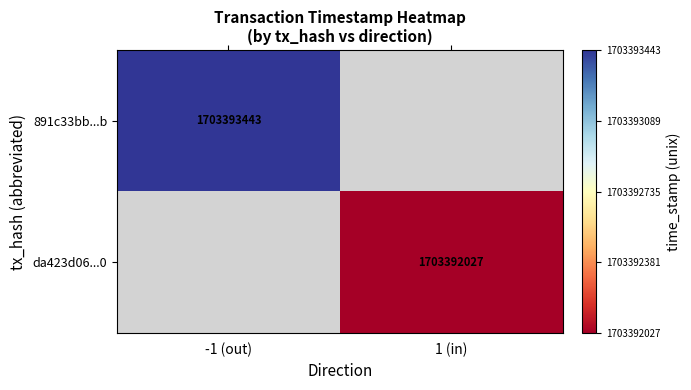

Between direction and time_stamp, which series saw the biggest shift?

891c33bb7b71098d4a811e2f9ae7b98ed59132b